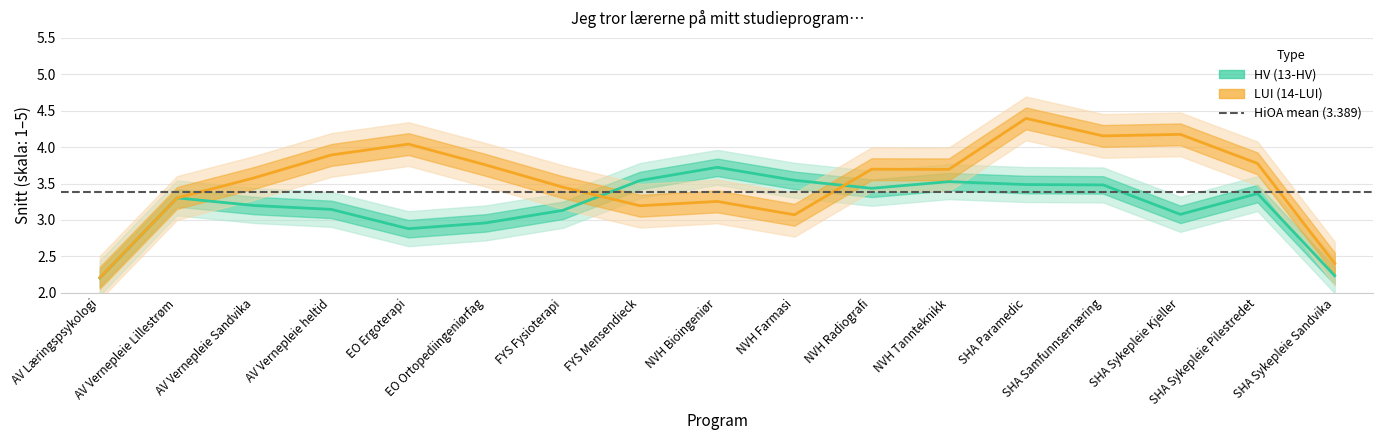

The LUI (14-LUI) series shows 2.1 at SHA Samfunnsernæring. True or false?

False